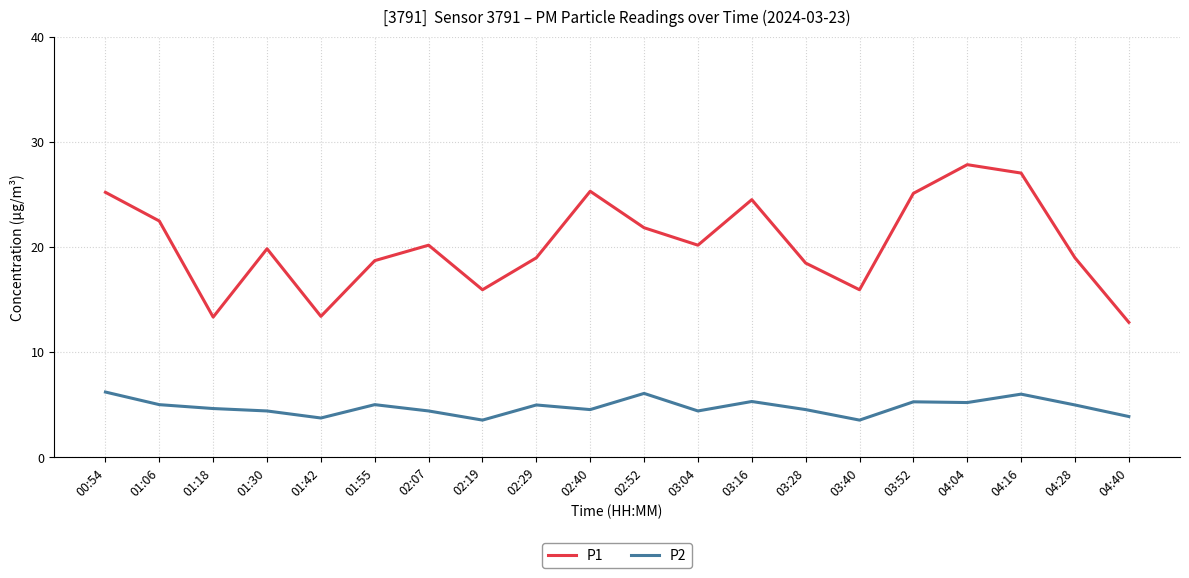

What is the approximate value of P2 at 01:18?

4.6